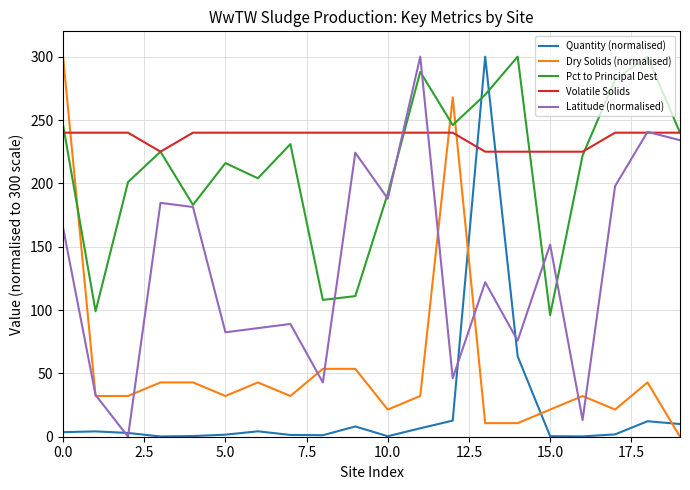

How many times do Volatile Solids and Quantity (normalised) cross each other?

2